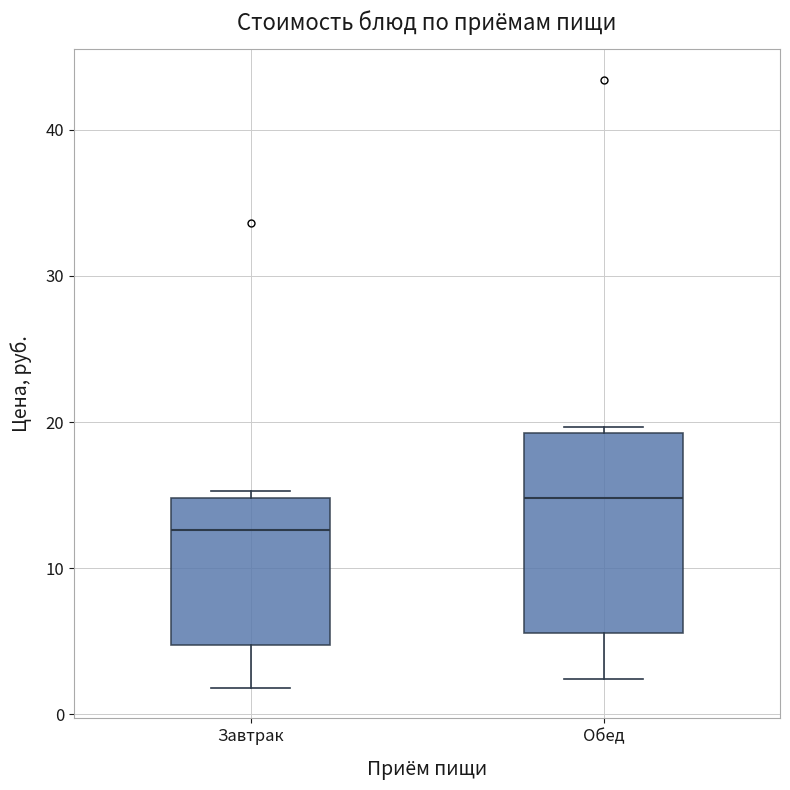

Where is the upper edge of the box for Обед on the y-axis? The values are not printed on the chart, so give them approximately, as read against the axis.

19